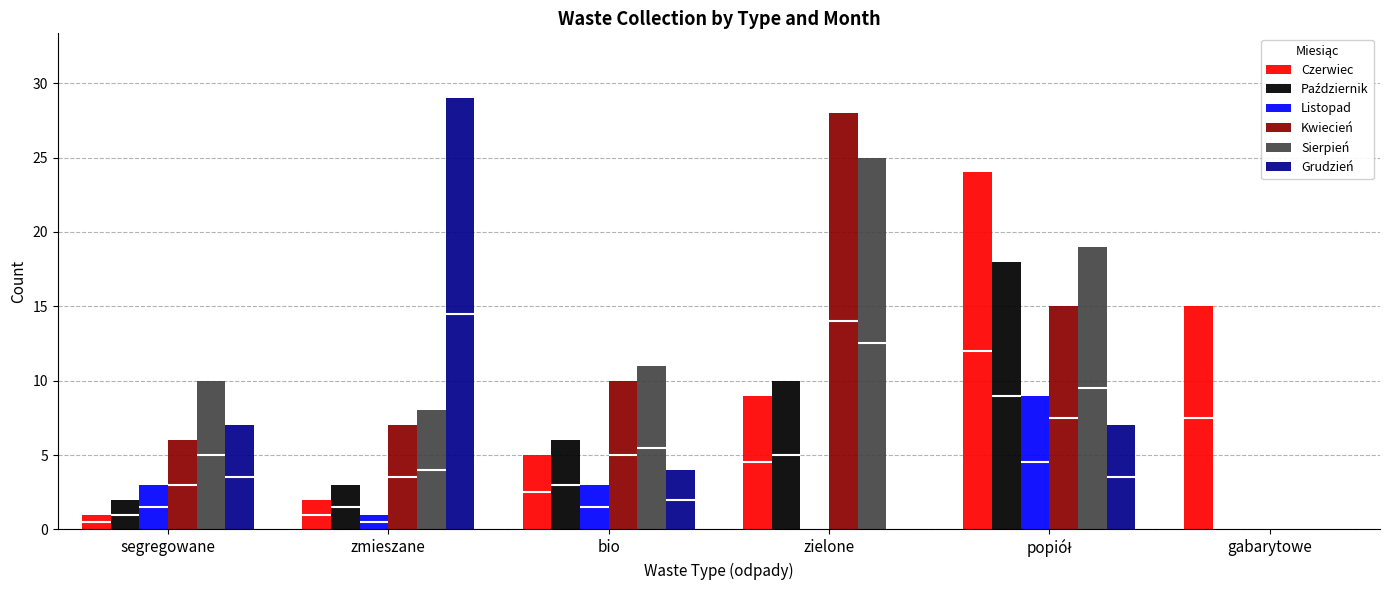

What is the sum of the Sierpień values at bio and zmieszane?

19